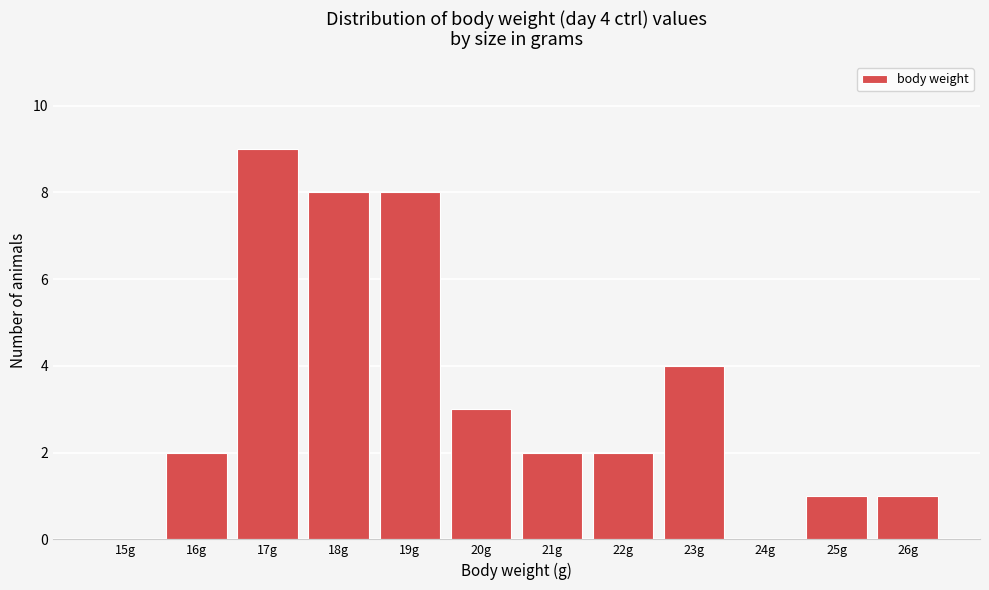

Reading left to right, what are all the values shown in this chart?

15g=0	16g=2	17g=9	18g=8	19g=8	20g=3	21g=2	22g=2	23g=4	24g=0	25g=1	26g=1